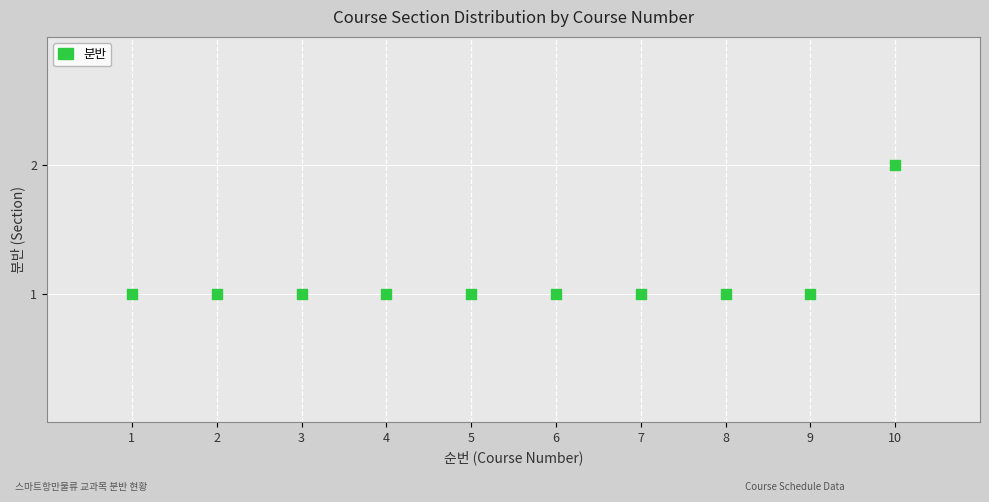

What is the average X value?

6